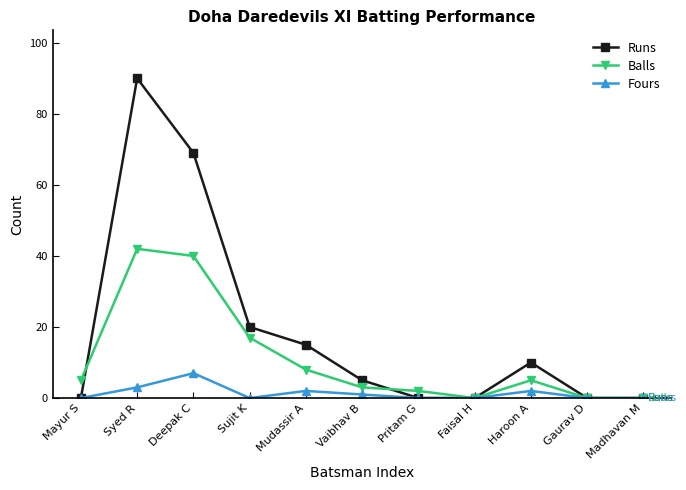

True or false: Fours has more than 2 interior local peaks.

True